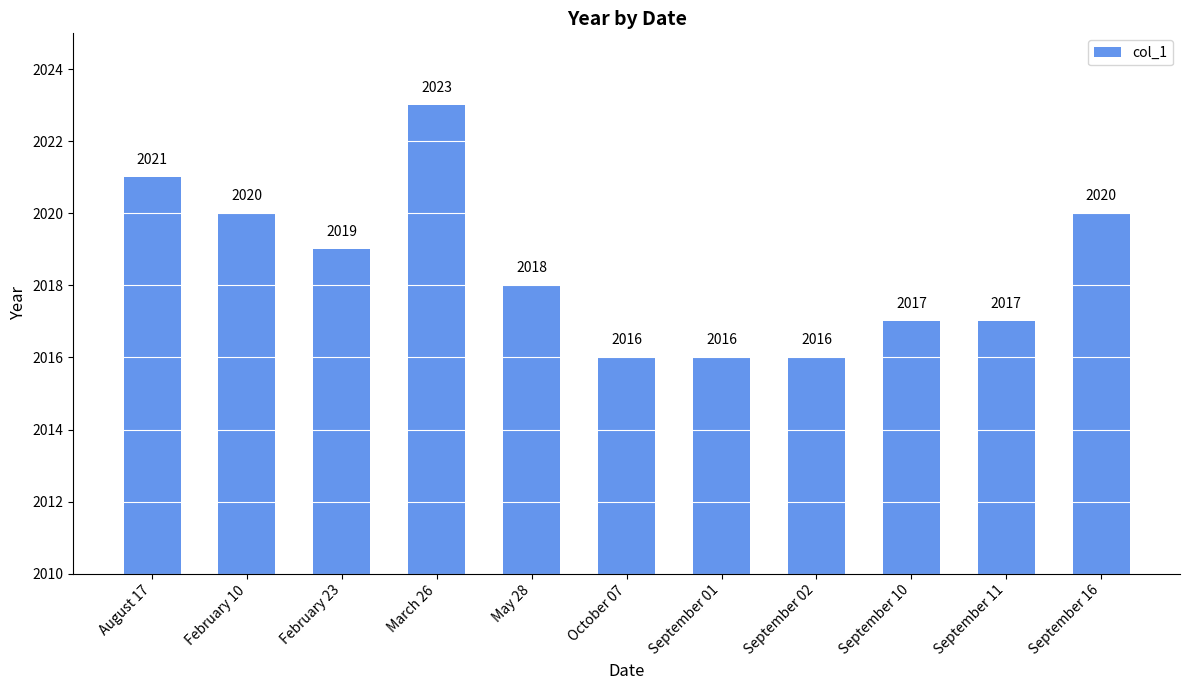

Are the bars grouped side by side (vs. stacked)?

No